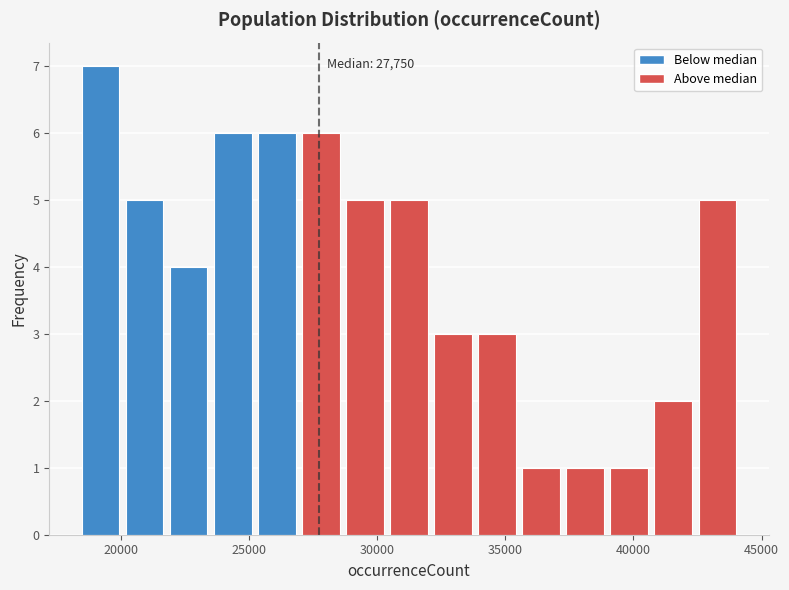

Read against the x-axis, roughly where is the centre of the tallest bar?

19000